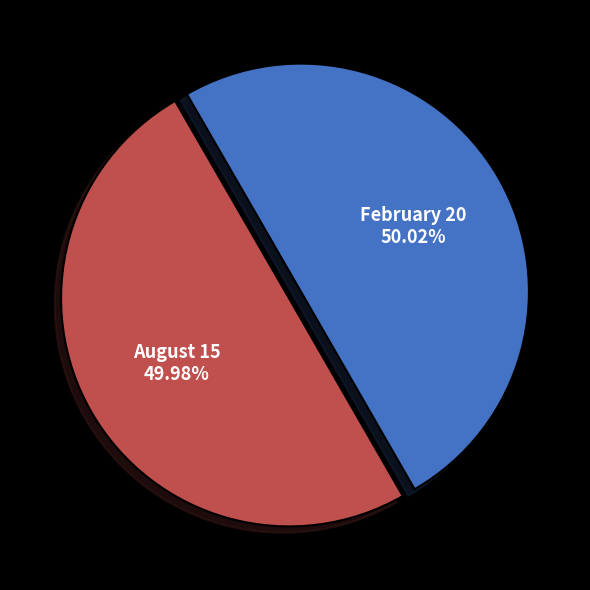

Is the sum of August 15 and February 20 greater than half?

Yes